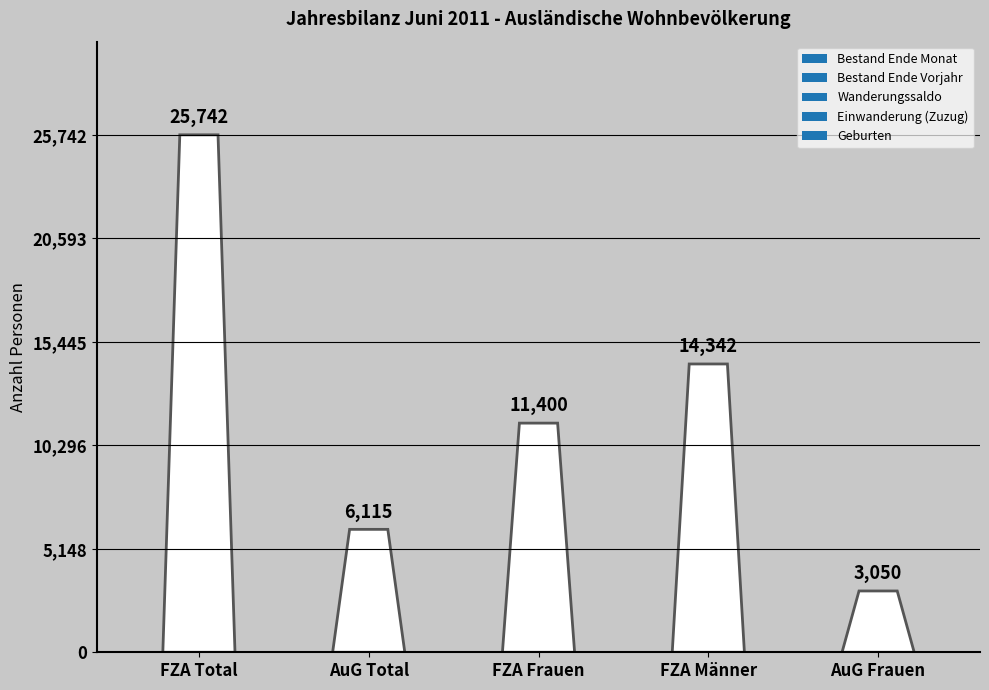

Reading left to right, transcribe all the data shown in this chart.

Bestand Ende Monat: FZA Total=25742	AuG Total=6115	FZA Frauen=11400	FZA Männer=14342	AuG Frauen=3050
Bestand Ende Vorjahr: FZA Total=25458	AuG Total=6222	FZA Frauen=11302	FZA Männer=14156	AuG Frauen=3109
Wanderungssaldo: FZA Total=540	AuG Total=45	FZA Frauen=240	FZA Männer=300	AuG Frauen=21
Einwanderung (Zuzug): FZA Total=1412	AuG Total=161	FZA Frauen=598	FZA Männer=814	AuG Frauen=77
Geburten: FZA Total=121	AuG Total=28	FZA Frauen=56	FZA Männer=65	AuG Frauen=10